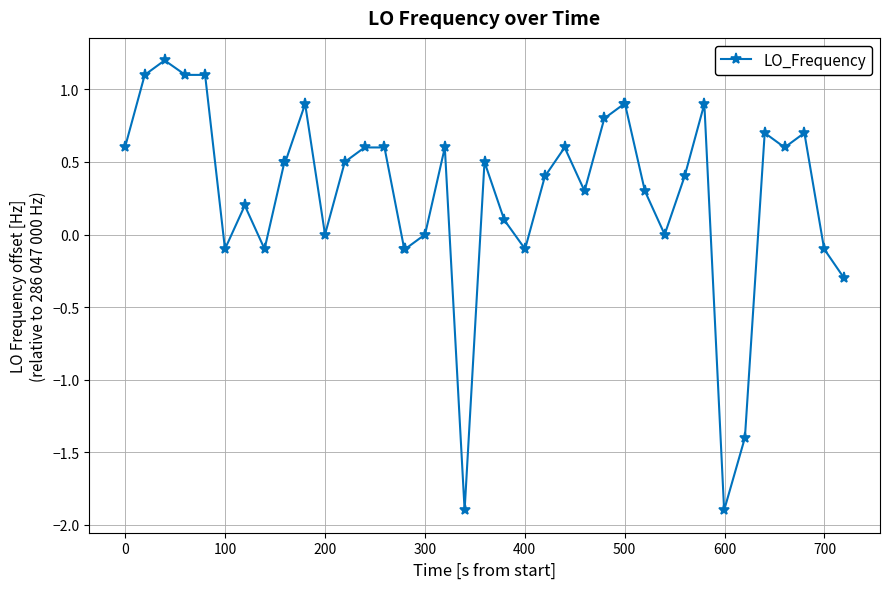

How many series are shown in this chart?

1